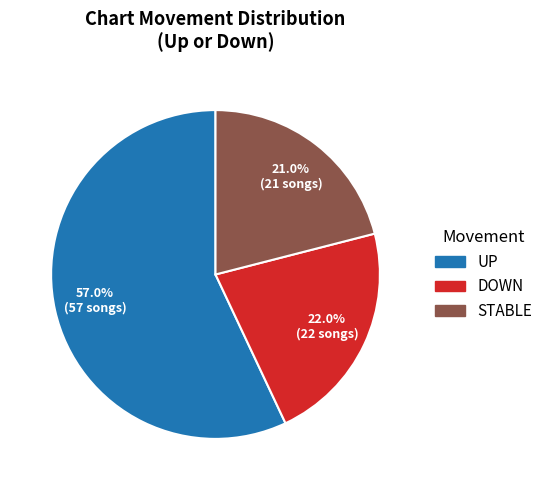

Is there any slice that represents more than half of the pie?

Yes